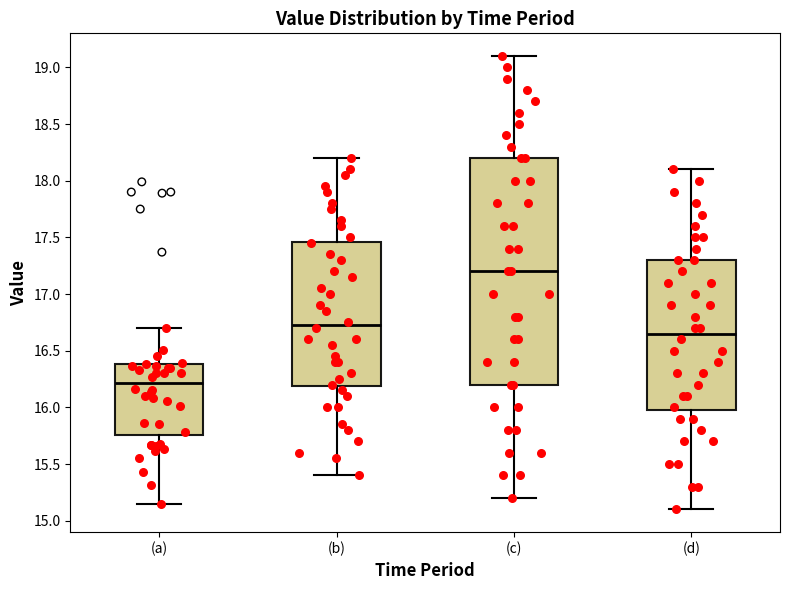

Where does the lower whisker of the box for (c) end on the y-axis? The values are not printed on the chart, so give them approximately, as read against the axis.

15.20